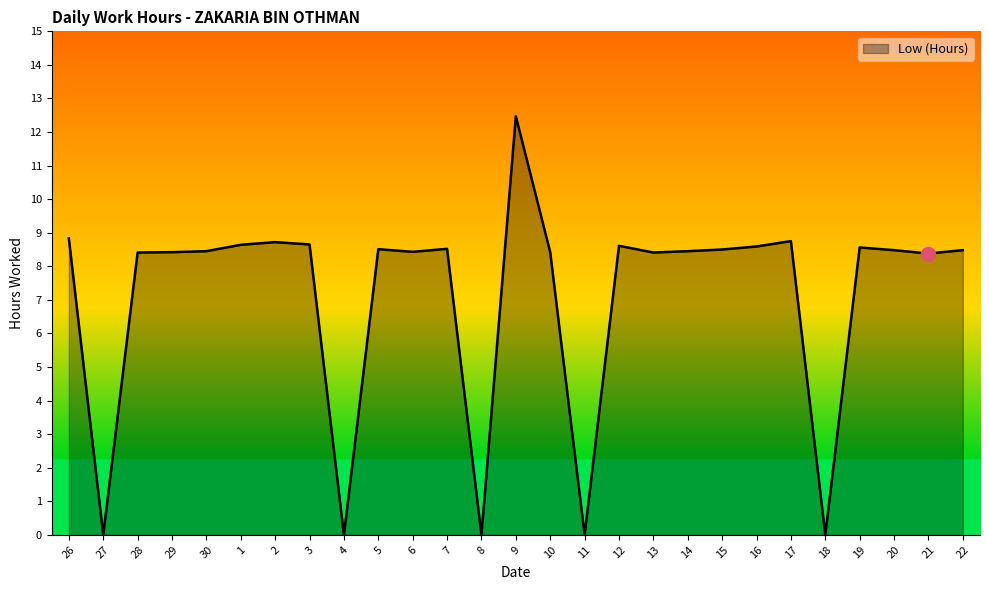

What position from the left is 9?

14